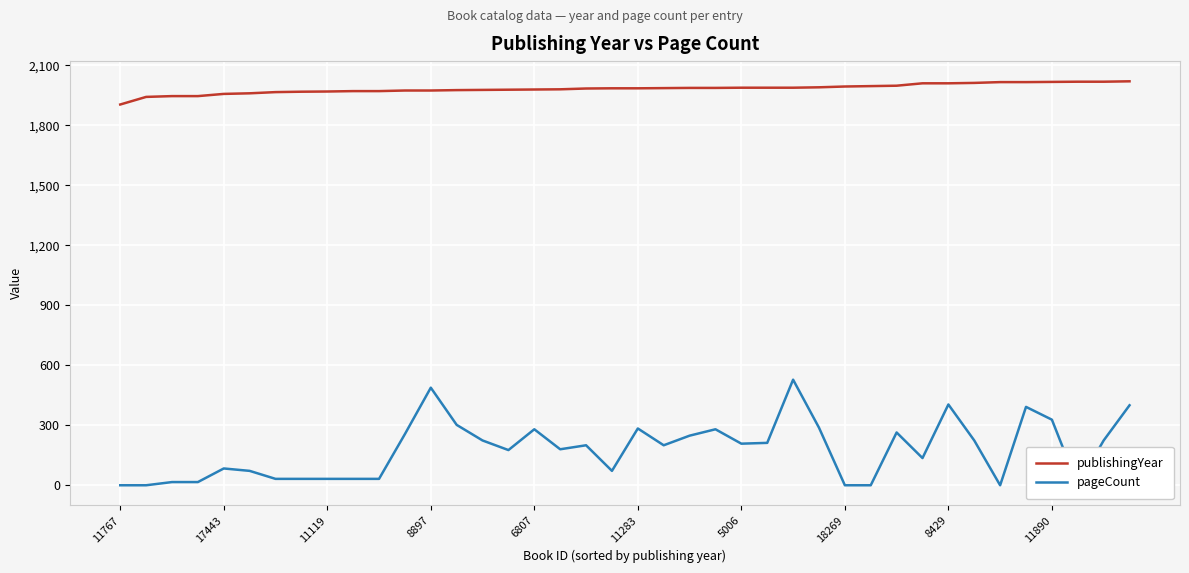

What is the lowest value of the publishingYear series?

1904